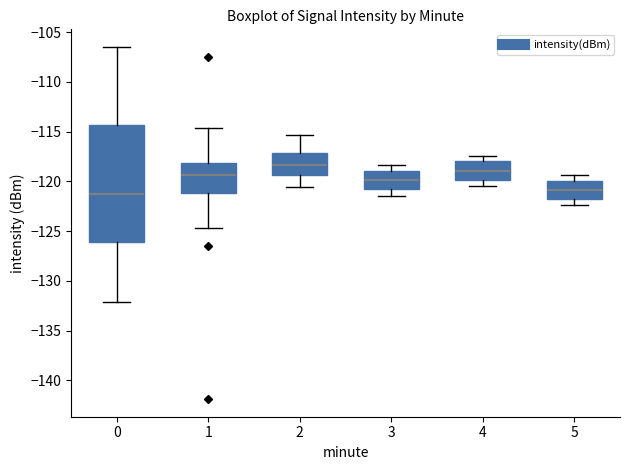

Reading left to right, transcribe this box plot: for each box, give where its median line is, the range the box spans, and where its two whiskers end, as read against the y-axis. The values are not printed on the chart, so give them approximately, as read against the axis.

0: median -121.5, box -126.0 to -114.5, whiskers -132.0 to -106.5
1: median -119.5, box -121.0 to -118.0, whiskers -124.5 to -114.5
2: median -118.5, box -119.5 to -117.0, whiskers -120.5 to -115.5
3: median -120.0, box -121.0 to -119.0, whiskers -121.5 to -118.5
4: median -119.0, box -120.0 to -118.0, whiskers -120.5 to -117.5
5: median -121.0, box -122.0 to -120.0, whiskers -122.5 to -119.5